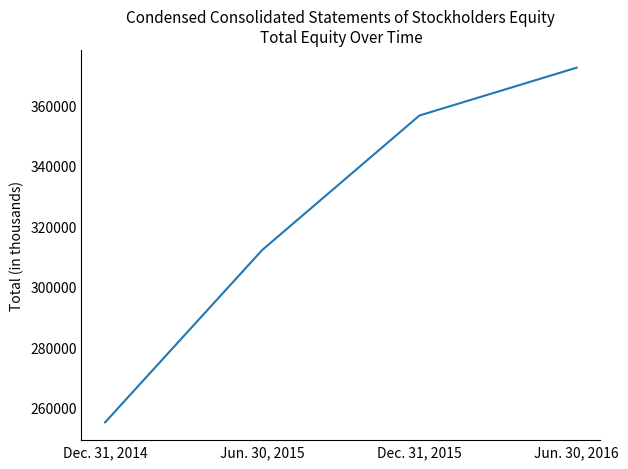

What is the maximum value shown in the chart?

372367